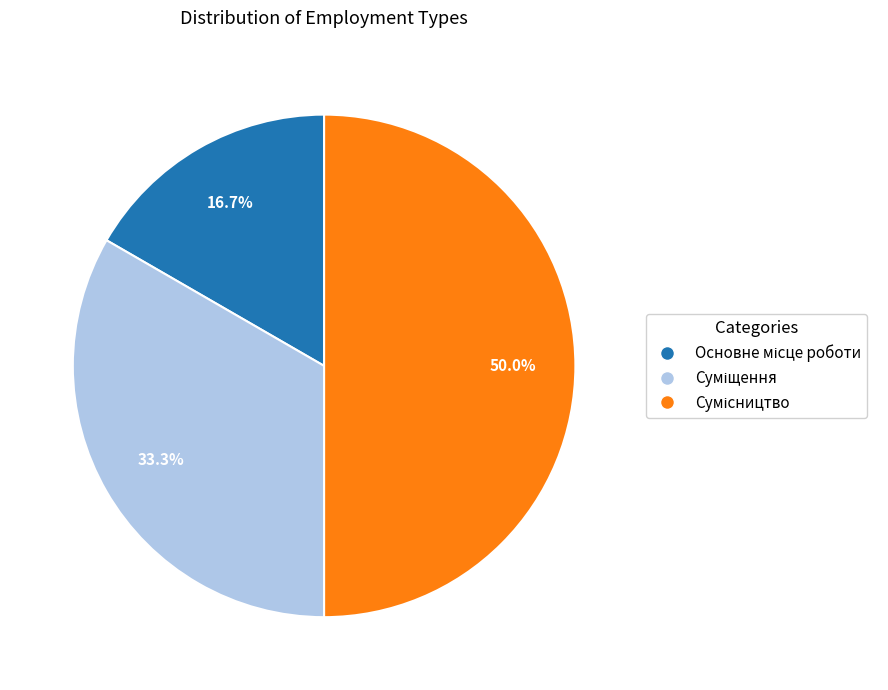

Is Сумісництво the majority of the pie?

No